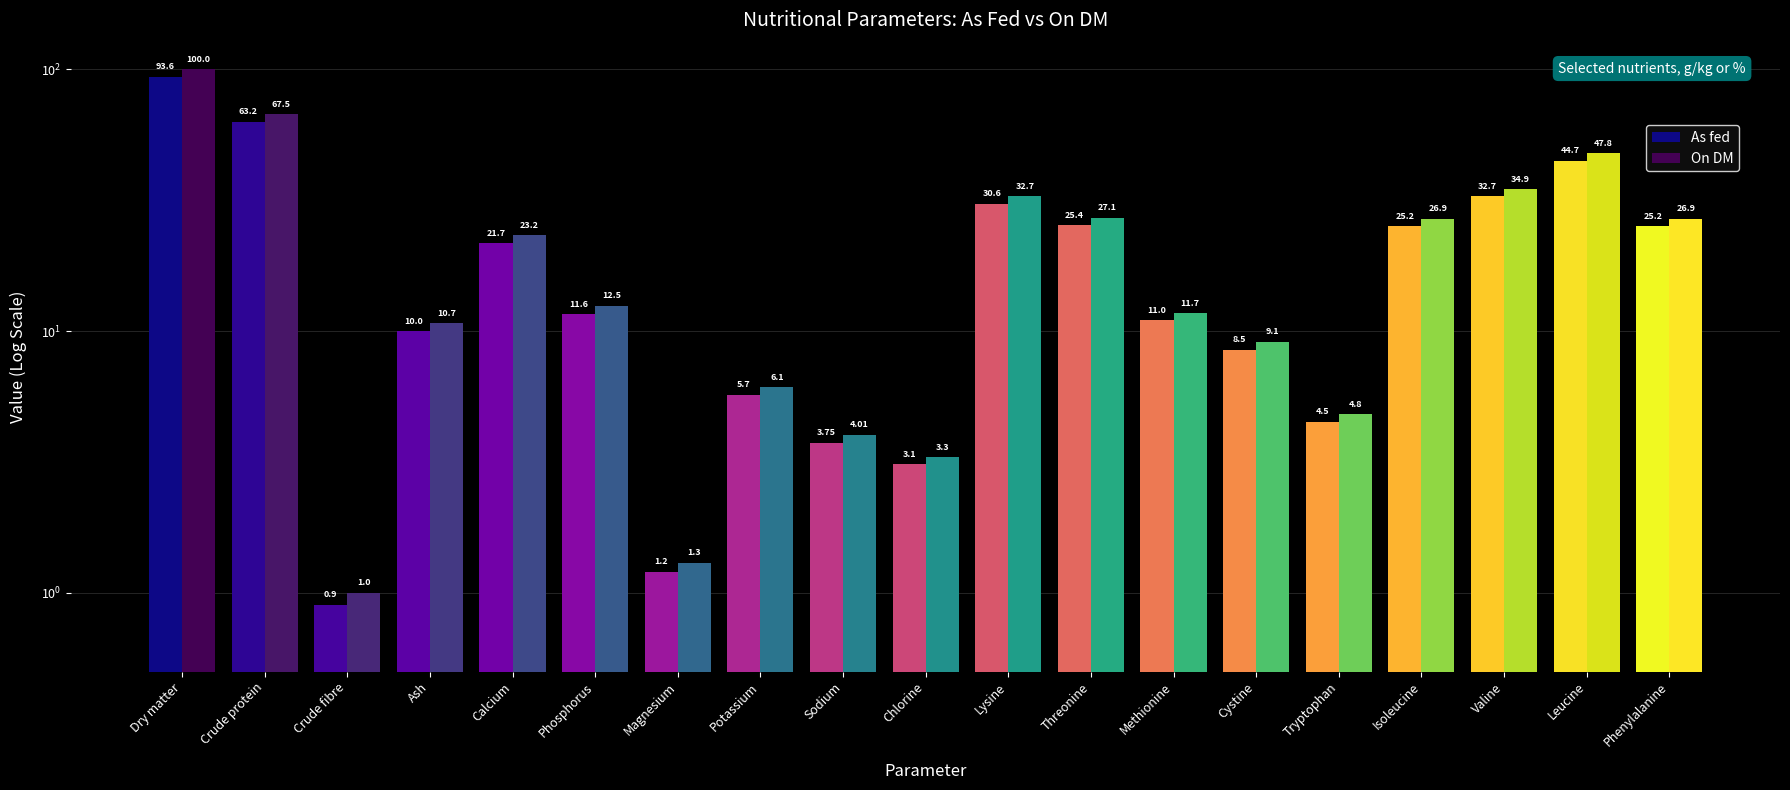

How many bars are there in total?

38